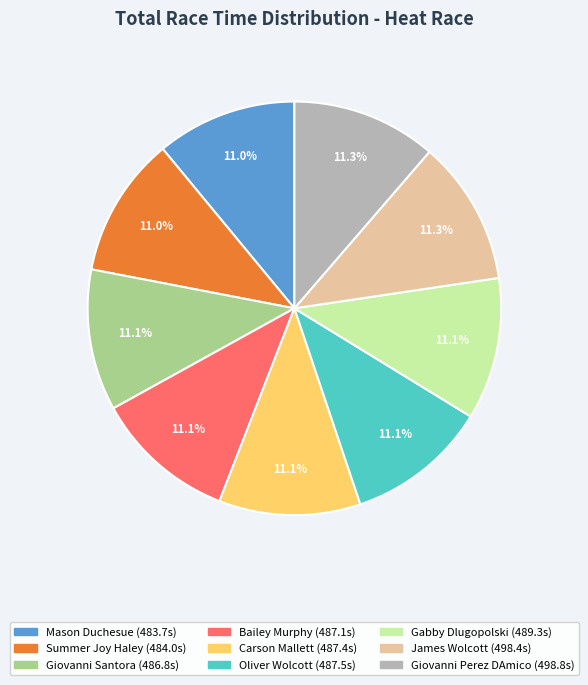

What percentage do Bailey Murphy and Summer Joy Haley together represent?

22.1%